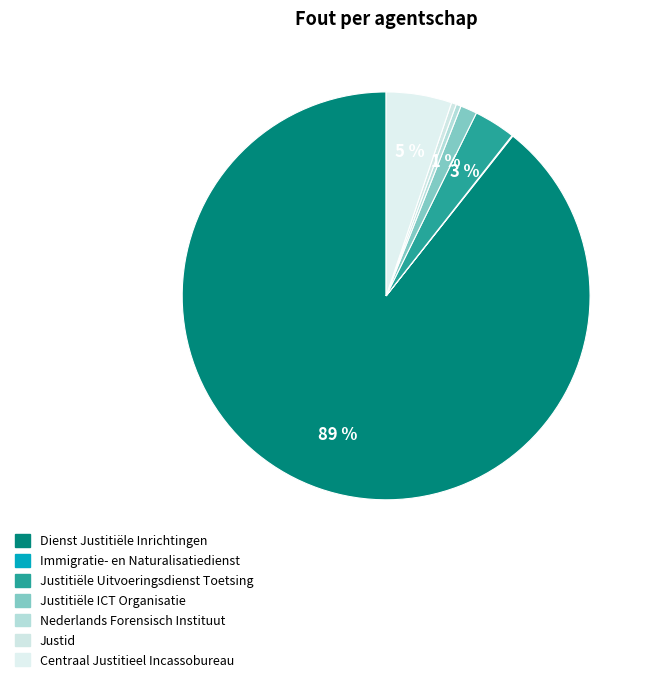

How many slices are in this pie chart?

7